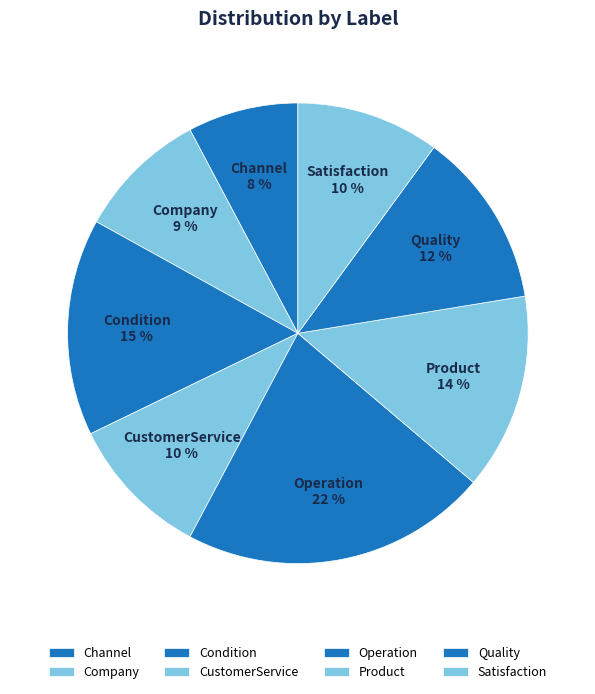

True or false: Operation accounts for 14% of the total.

False